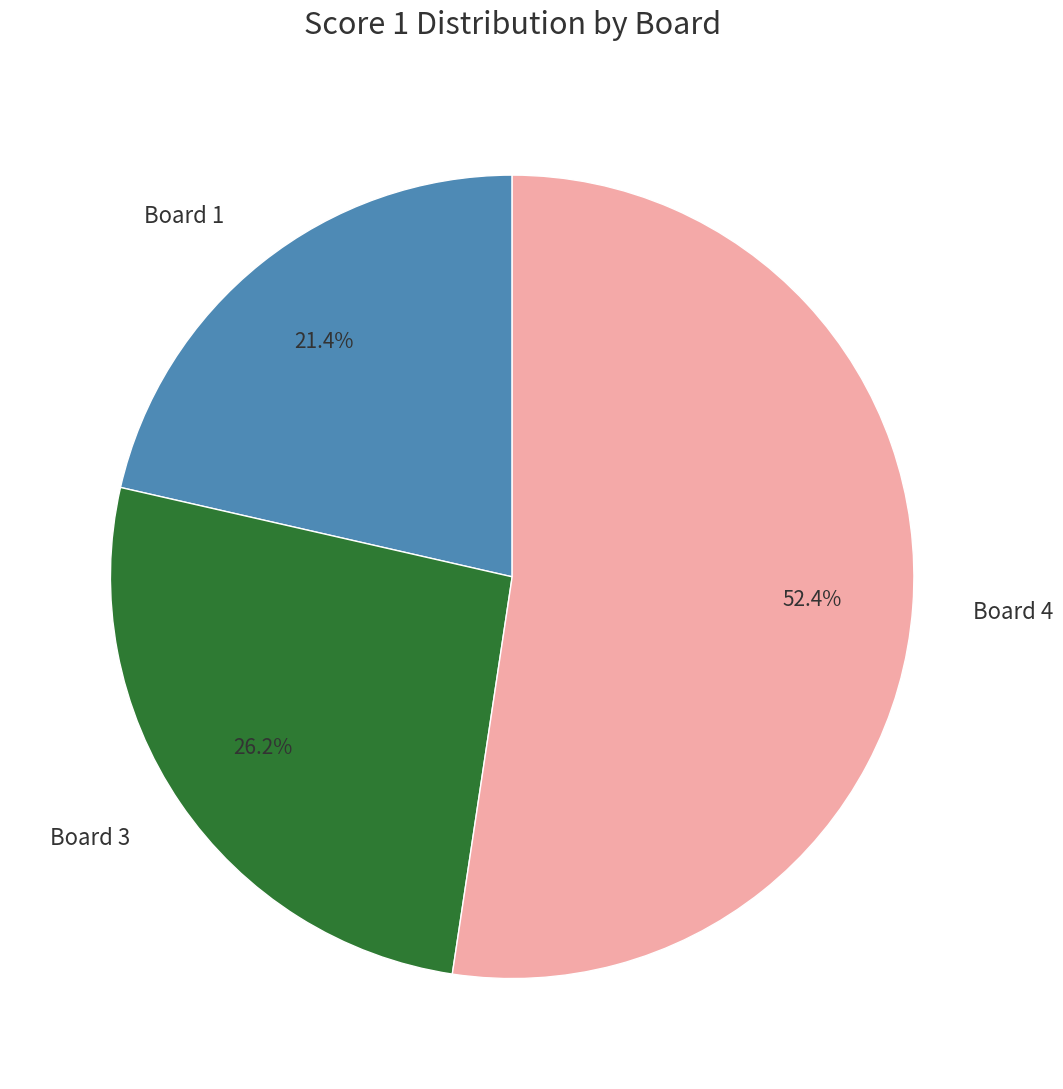

The Board 1 slice represents 31% of the pie. True or false?

False